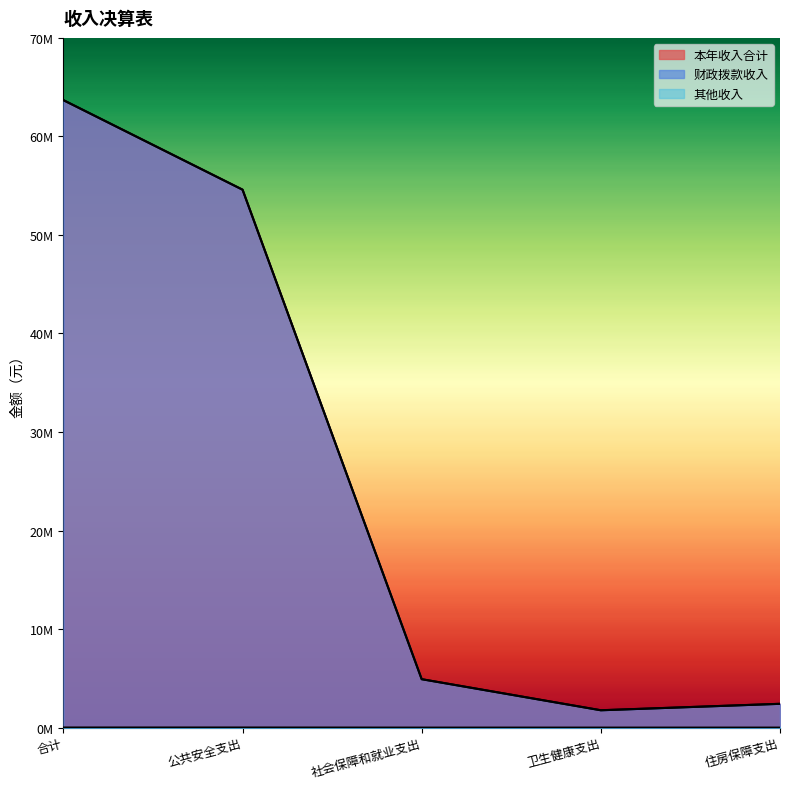

Is it true that 其他收入 equals 15351.6 at 合计?

False